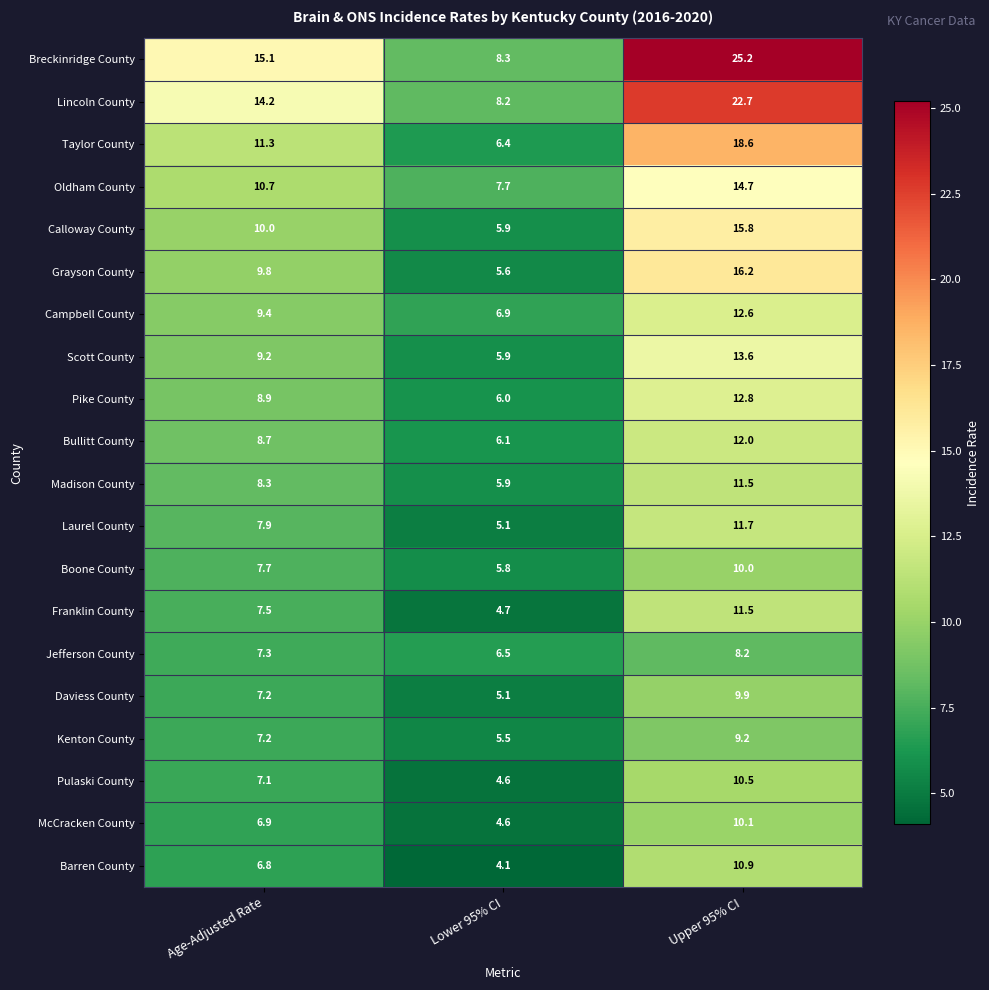

True or false: Grayson County has a value of 2.5 at Lower 95% CI.

False